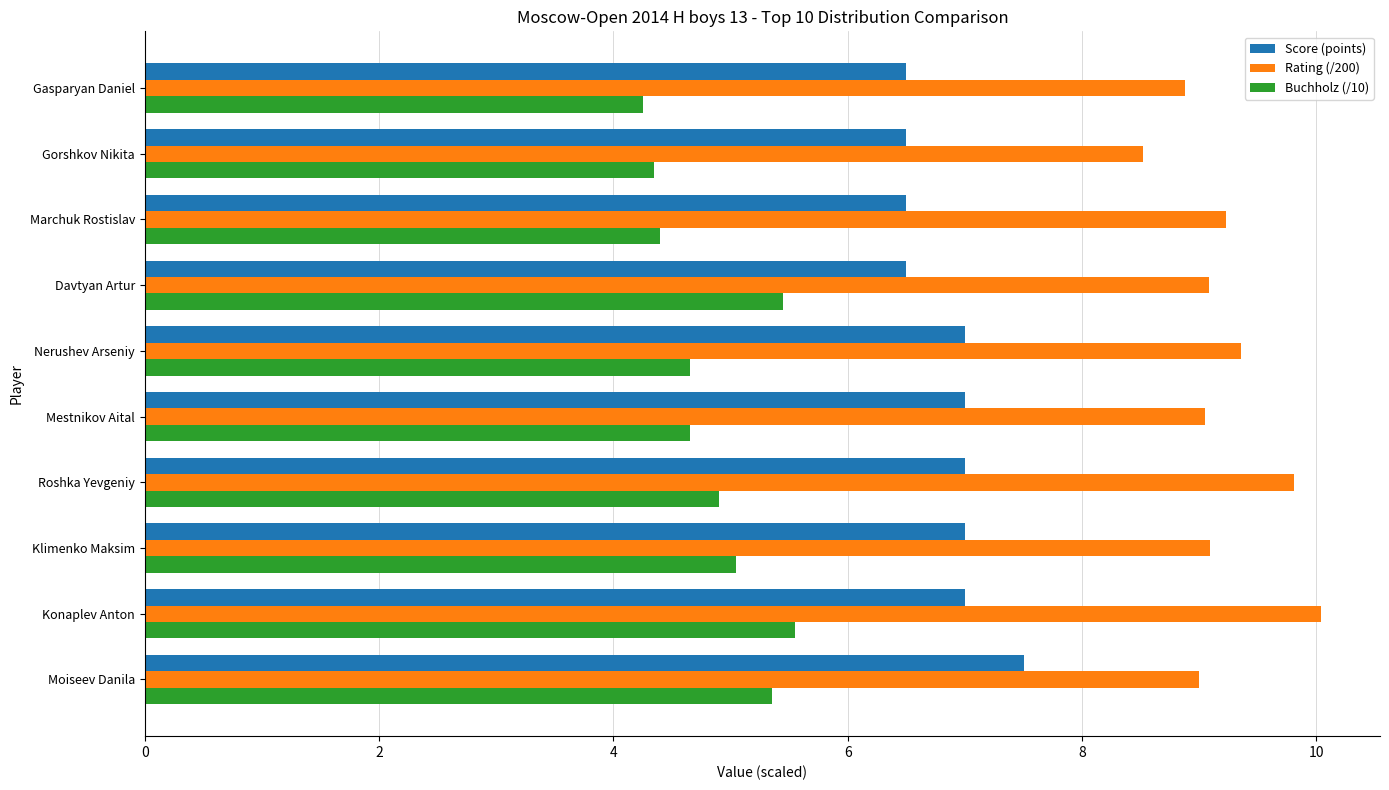

List the series in order of their overall mean, lowest first.

Buchholz (/10), Score (points), Rating (/200)